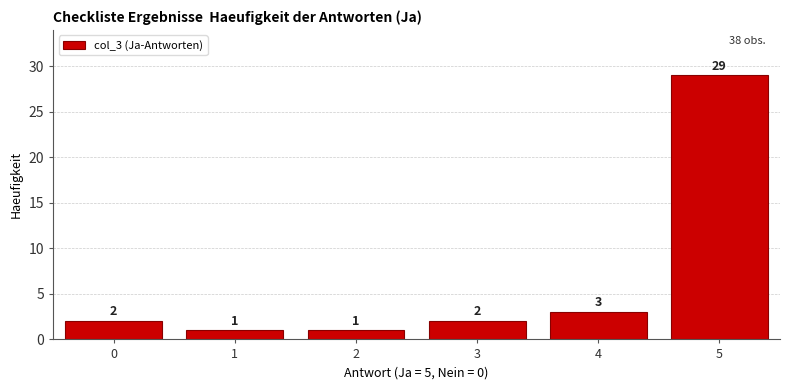

Reading right to left, transcribe all the data shown in this chart.

5=29	4=3	3=2	2=1	1=1	0=2